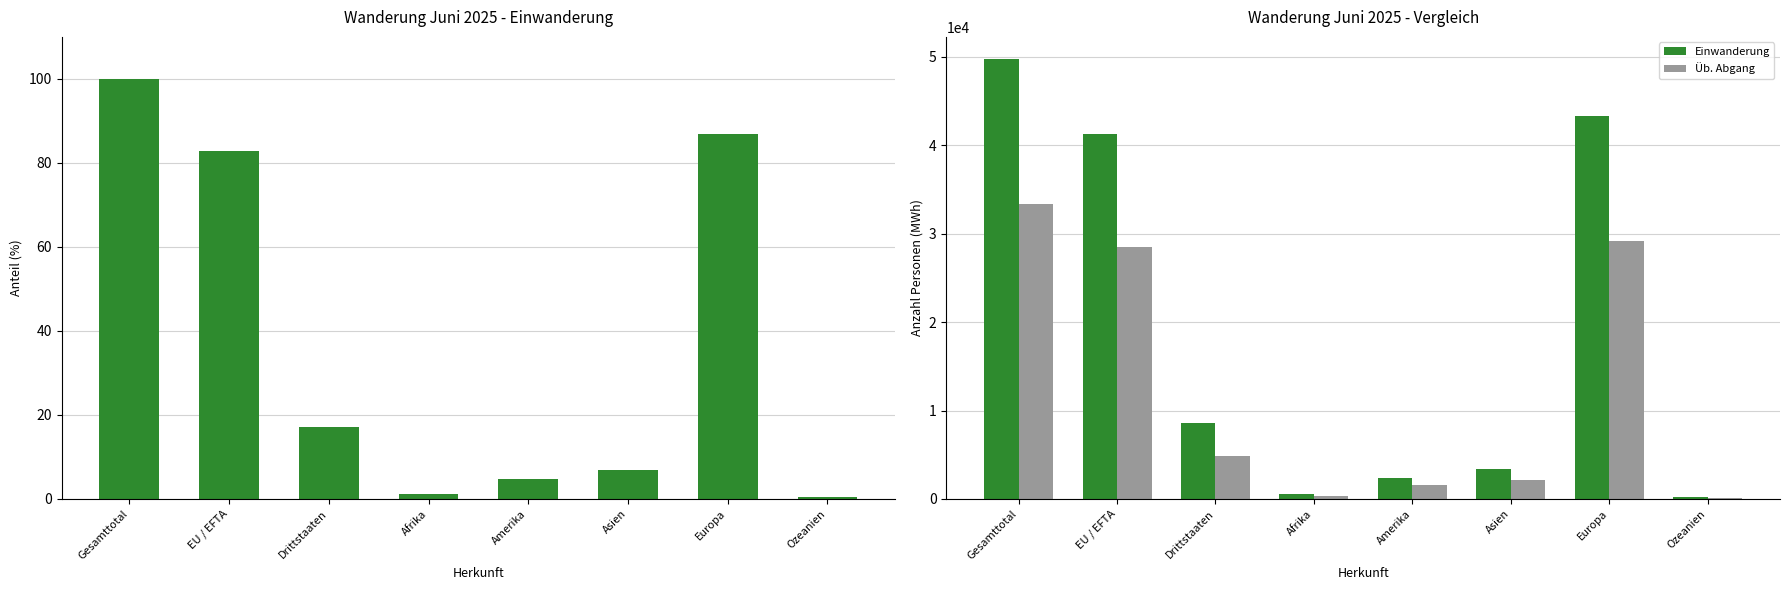

Which label corresponds to the largest value in the chart?

Gesamttotal